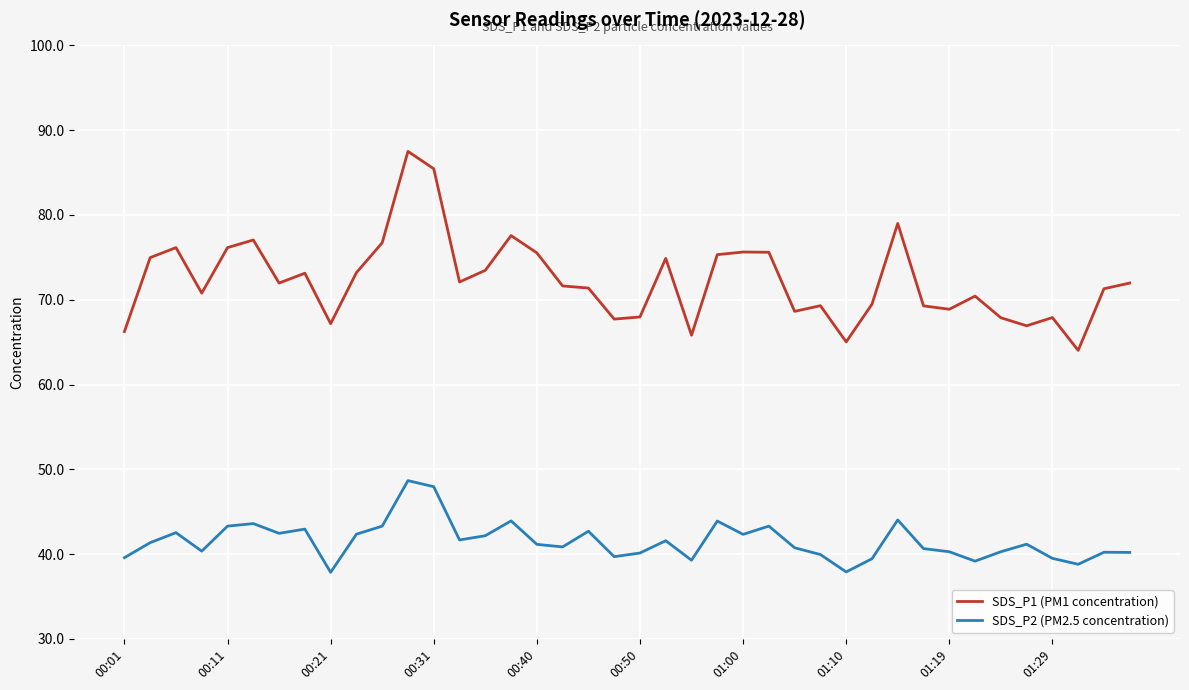

What is the highest value of the SDS_P1 (PM1 concentration) series?

87.5